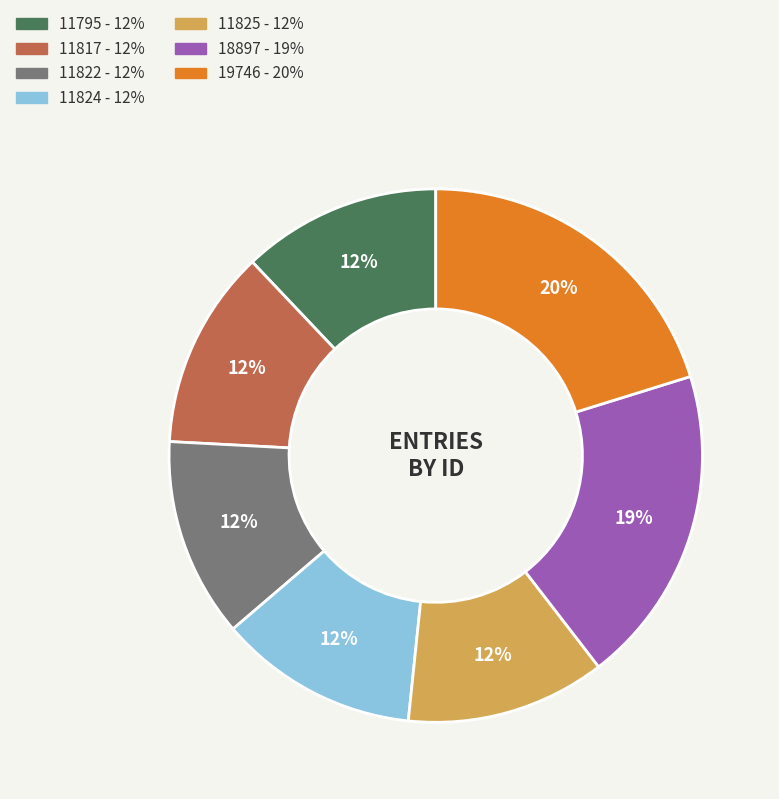

Approximately how many times larger is the value at 11795 compared to 19746?

0.6